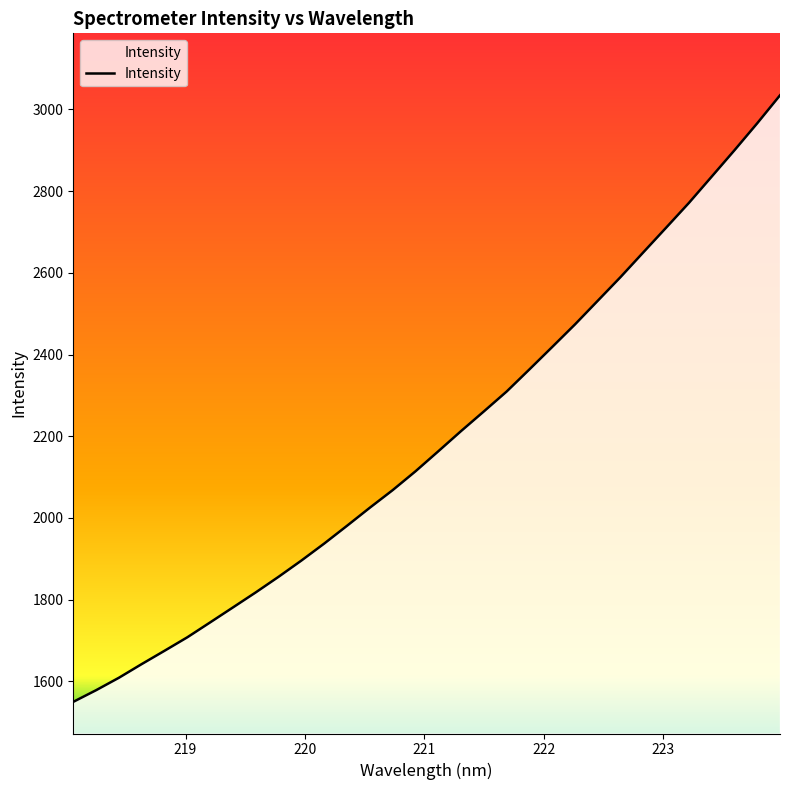

What is the minimum value shown in the chart?

1549.7